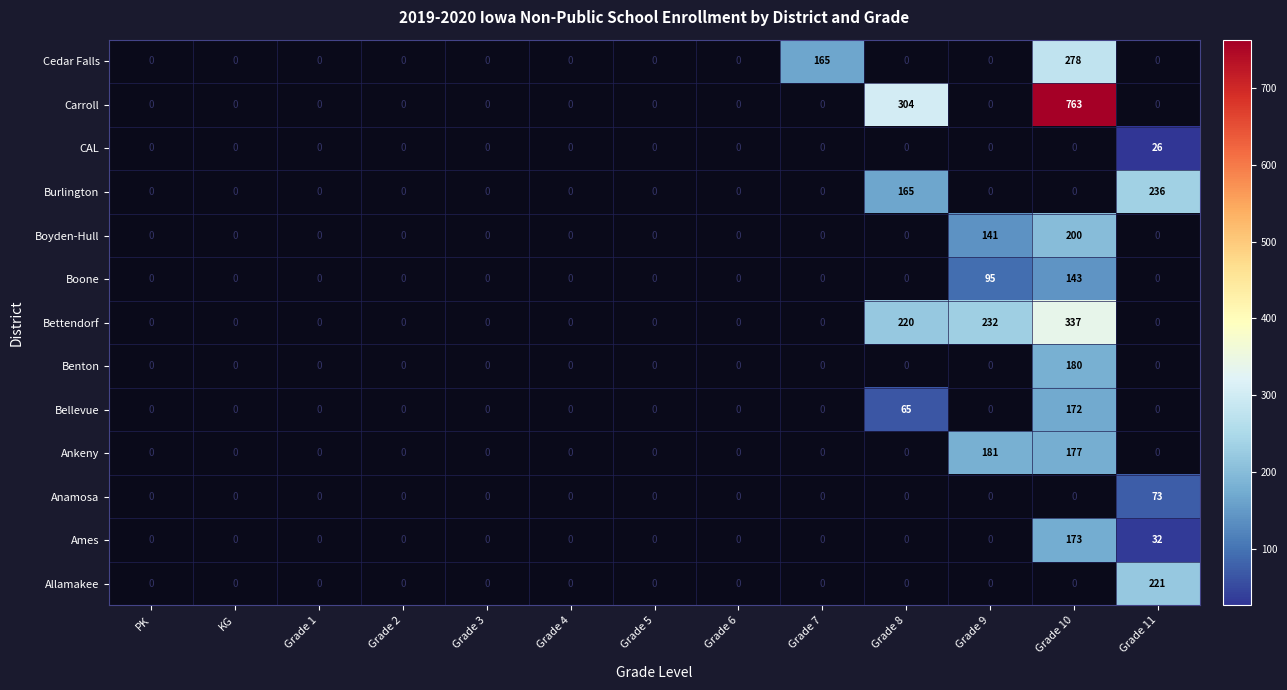

Is the value of Benton at Grade 5 greater than the value of Bellevue at KG?

No